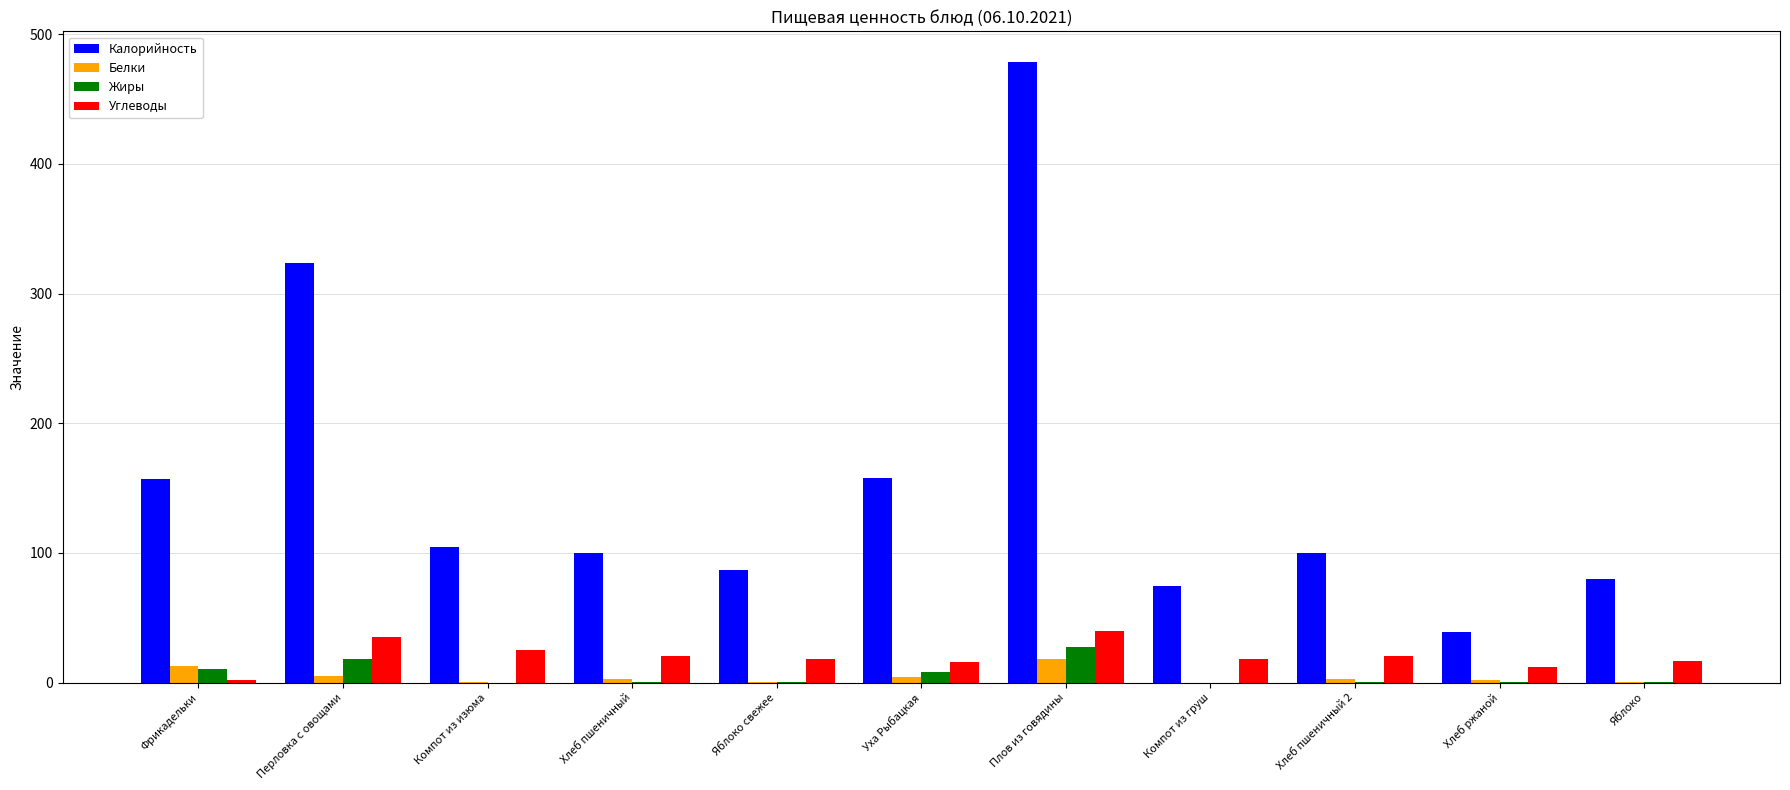

What is the highest value of the Углеводы series?

39.5